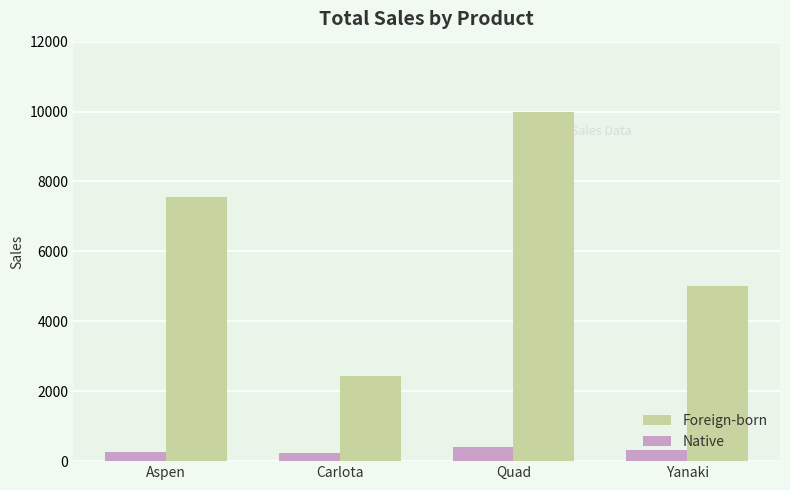

Is it true that Foreign-born equals 5000.0 at Yanaki?

True